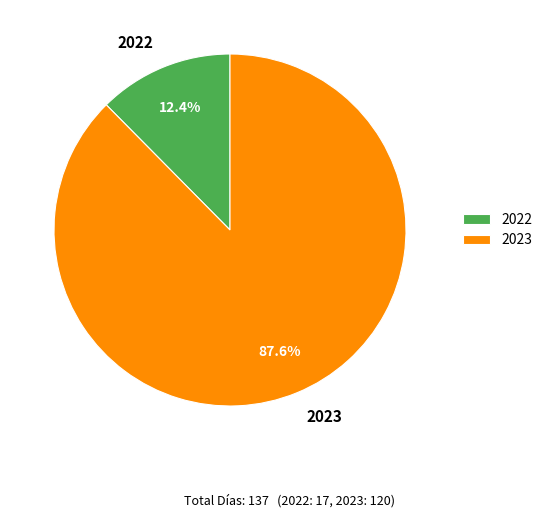

Is there a majority slice in this chart?

Yes